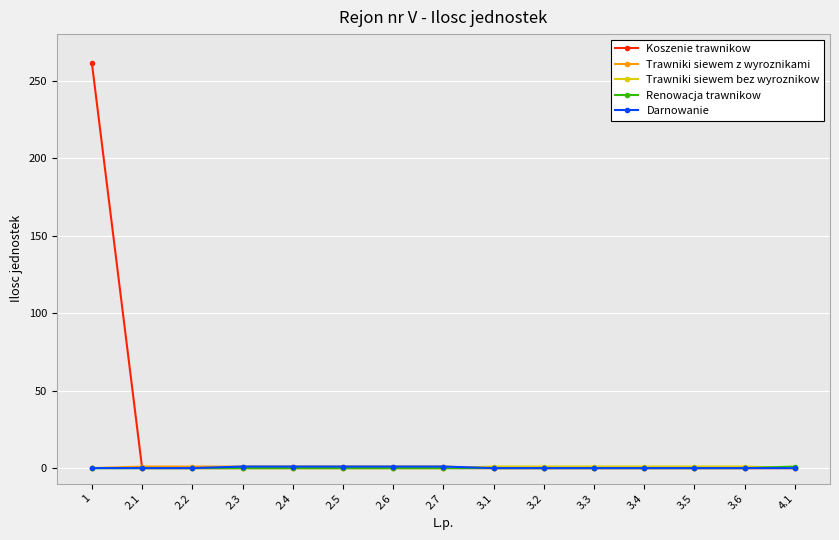

How many Trawniki siewem z wyroznikami values are between 0 and 1?

15